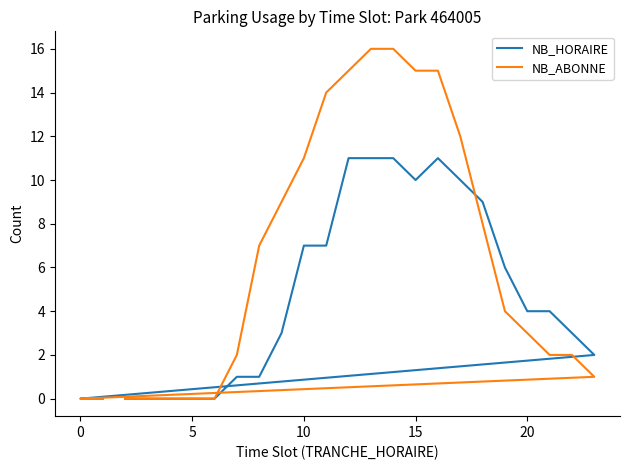

How many lines are shown in the chart?

2